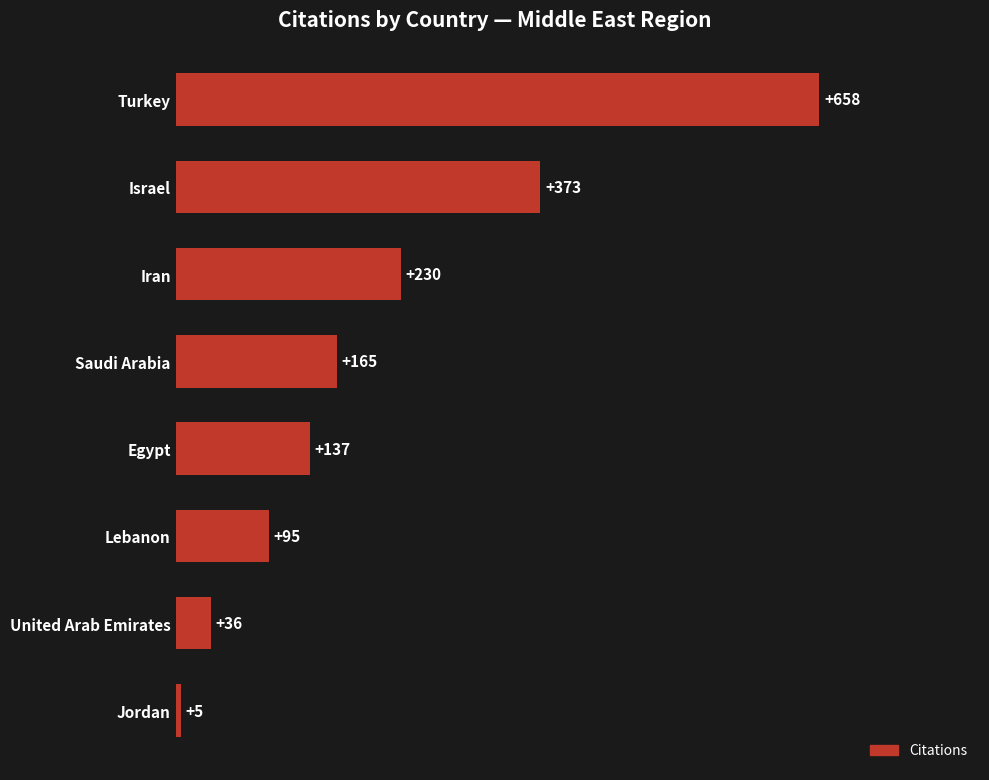

What is the label of the 1st bar from the top?

Turkey